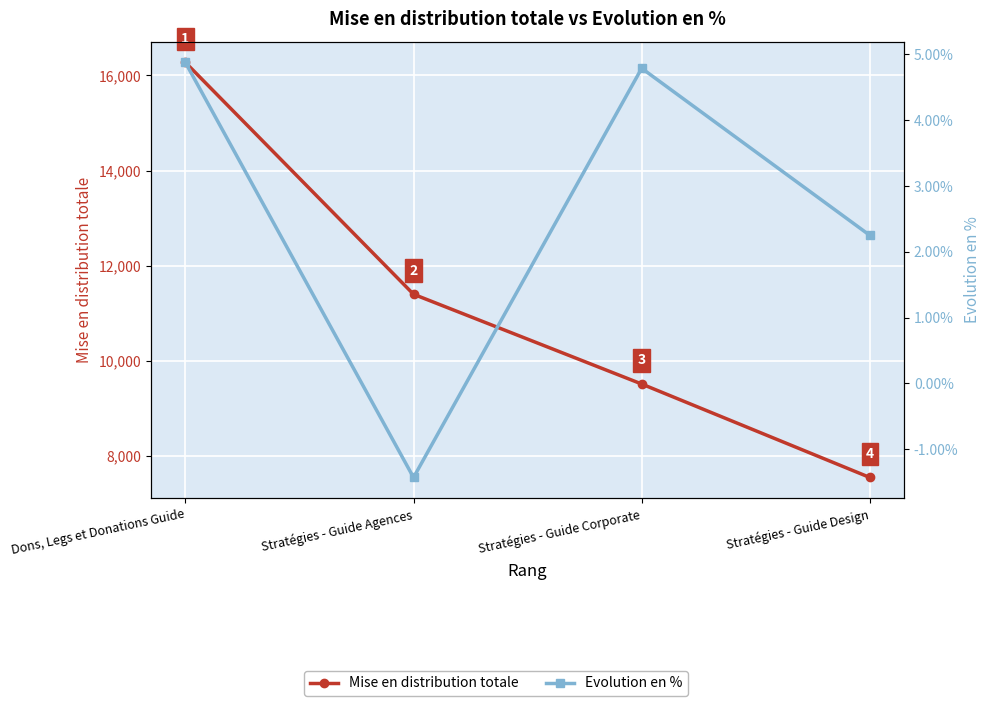

Which series changed the most between Stratégies - Guide Corporate and Stratégies - Guide Design?

Mise en distribution totale